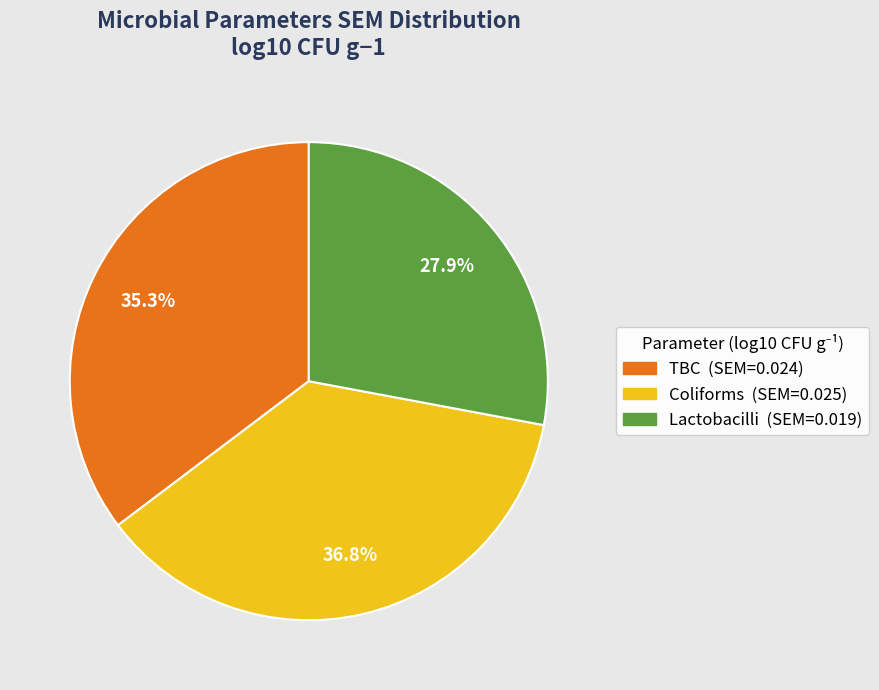

To the nearest percent, what portion does Lactobacilli represent?

28%